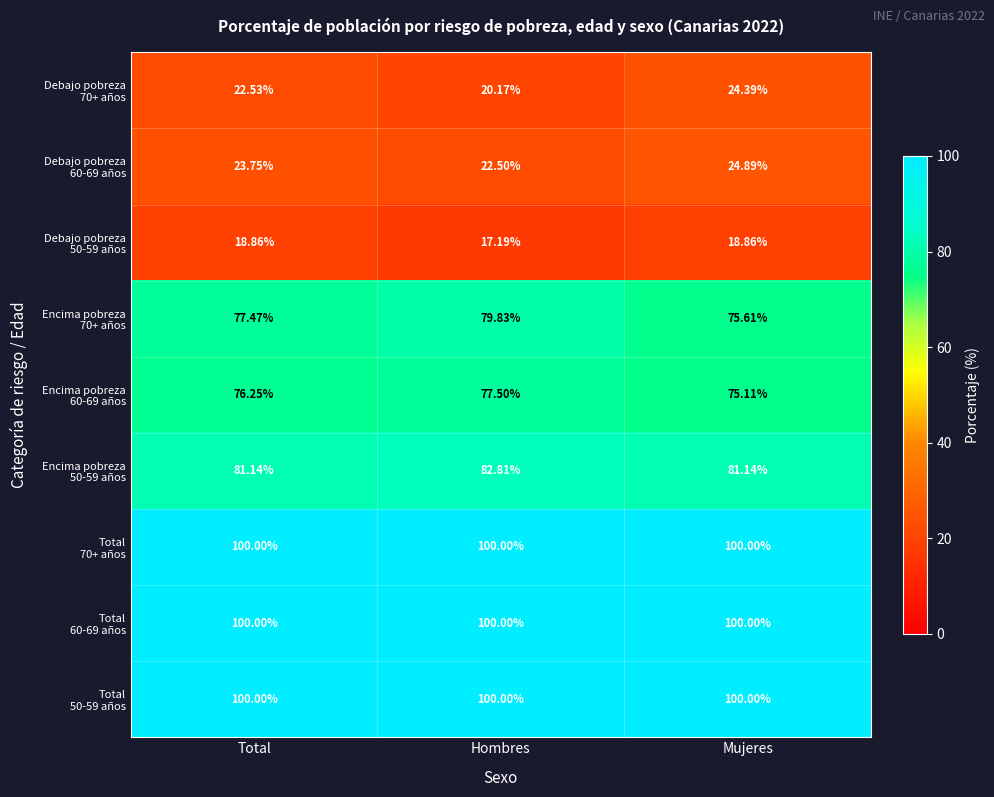

At which category does the chart reach its minimum across all series?

Hombres